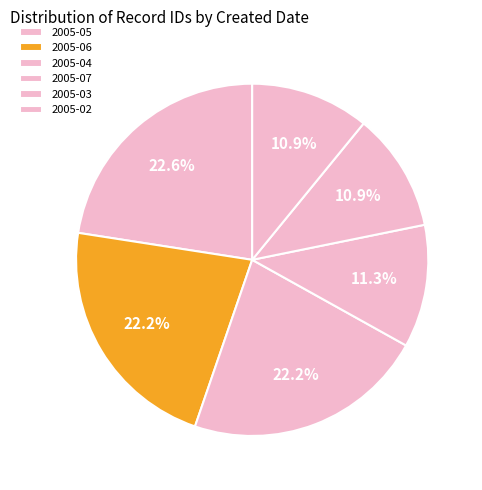

How many slices are in this pie chart?

6